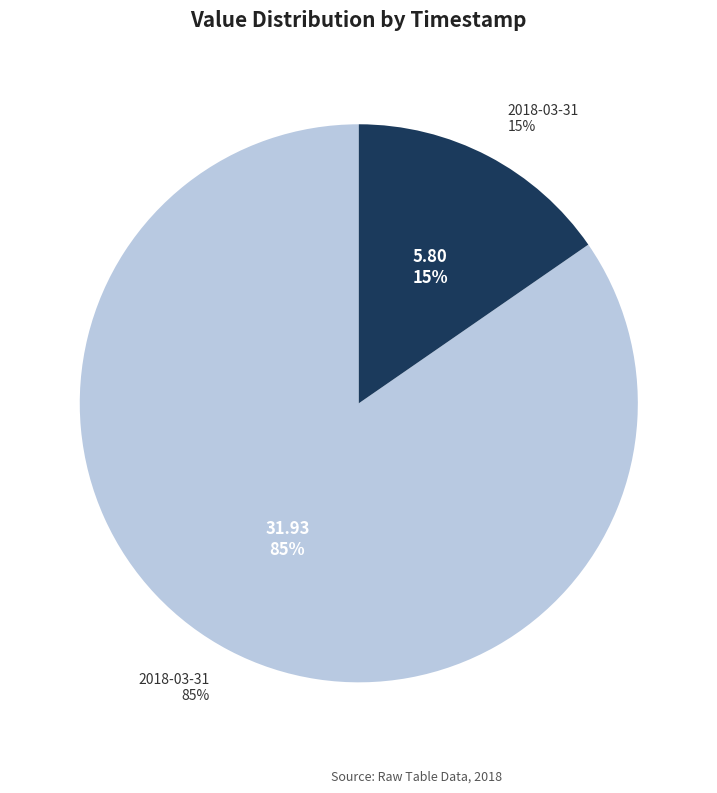

To the nearest percent, what is the difference between the largest and smallest slice percentages?

69%